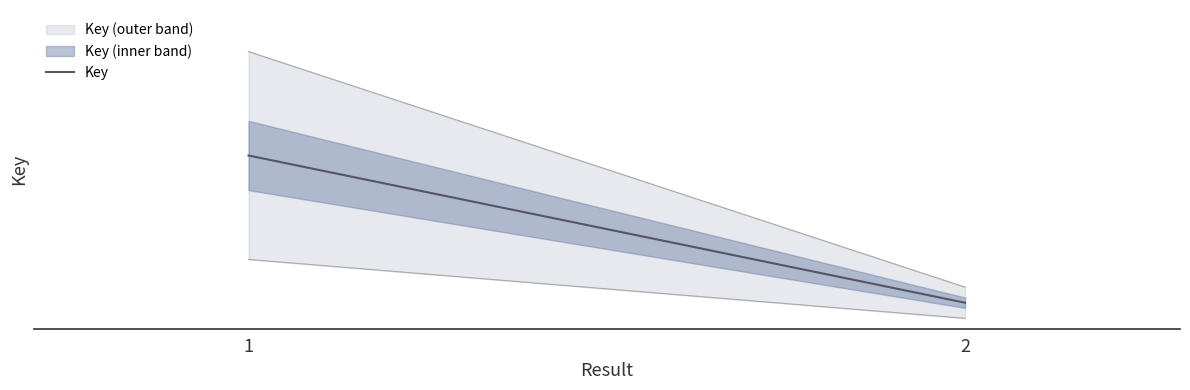

What is the maximum value shown in the chart?

568904427